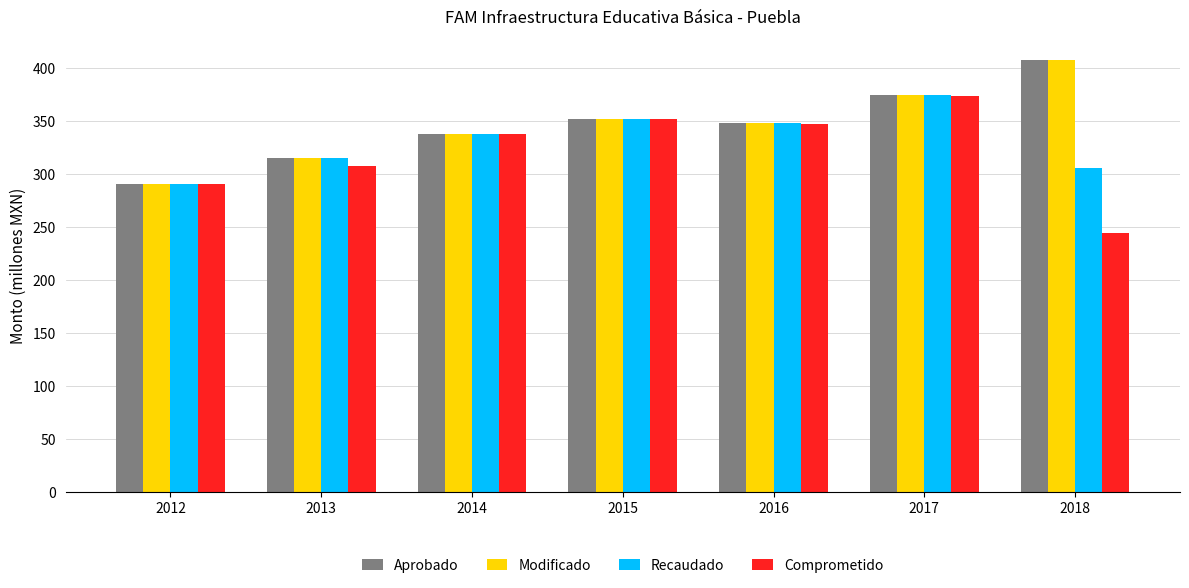

Reading left to right, extract all data points from this chart.

Aprobado: 290.7	315.3	338.1	352.0	347.9	374.9	407.3
Modificado: 290.7	315.3	338.1	352.0	347.9	374.9	407.3
Recaudado: 290.7	315.3	338.1	352.0	347.9	374.9	305.5
Comprometido: 290.7	307.8	337.8	352.0	346.8	373.8	244.5